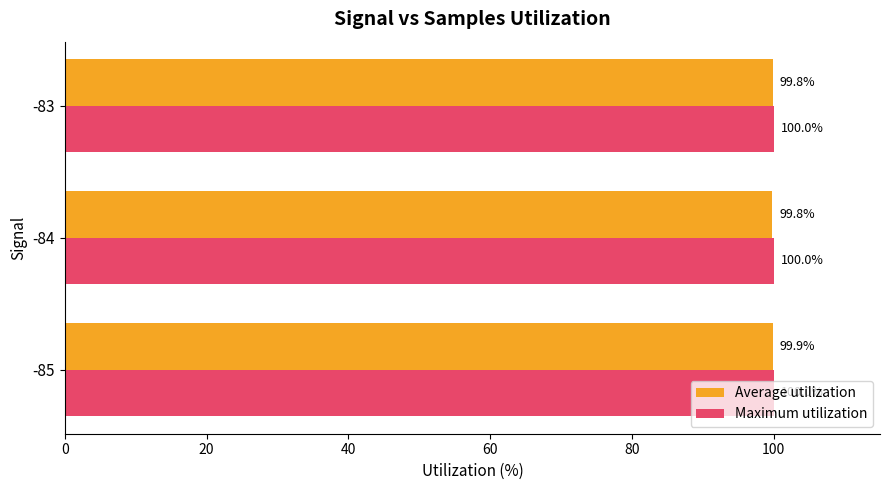

The Maximum utilization series shows 27.9 at -83. True or false?

False